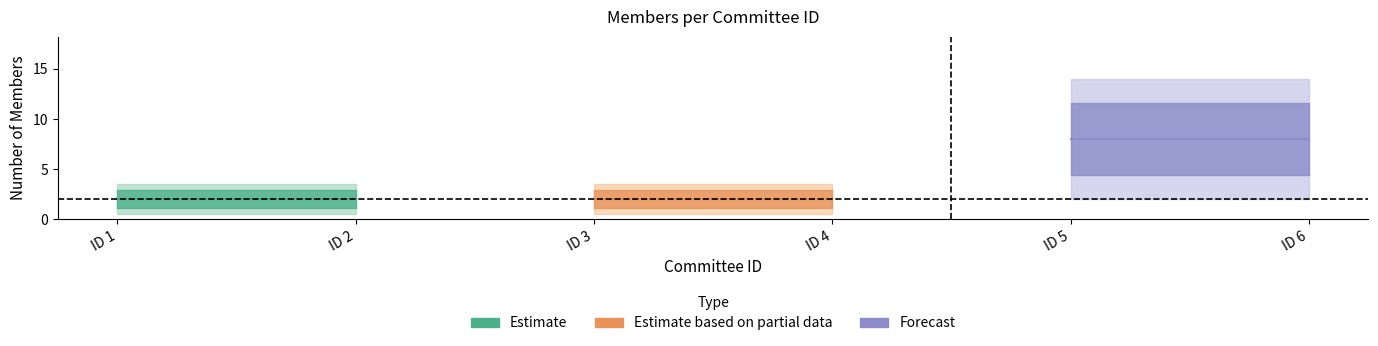

Is it true that the value at 6 is 8?

True